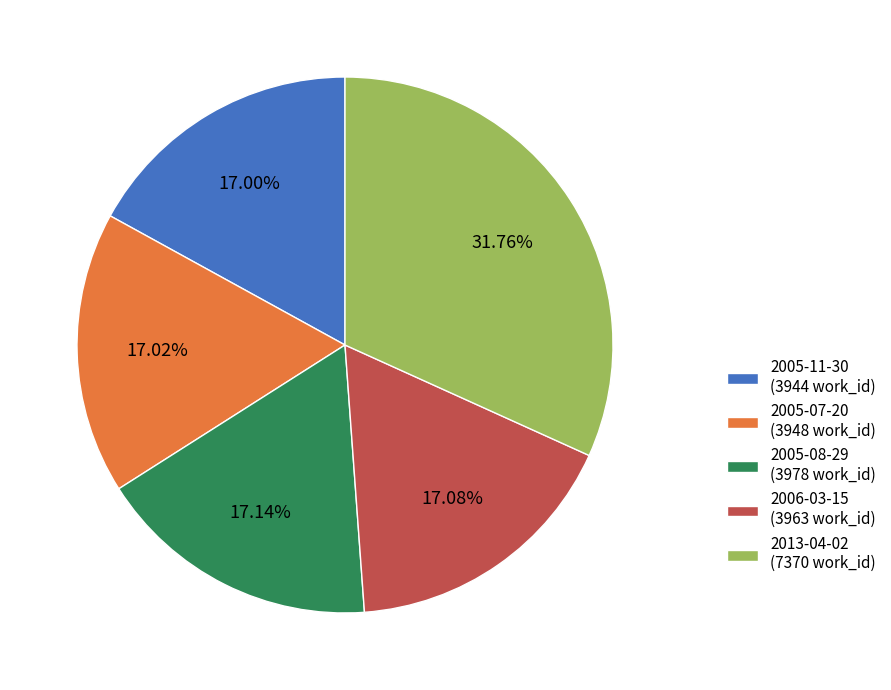

To the nearest percent, what is the combined percentage of 2013-04-02 and 2005-07-20?

49%